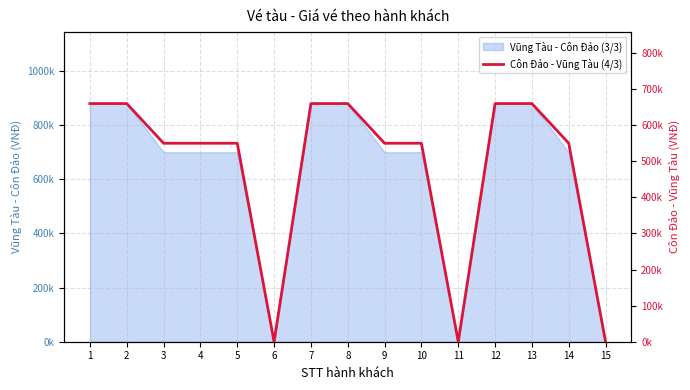

List the labels in order of value, largest first.

1, 2, 7, 8, 12, 13, 3, 4, 5, 9, 10, 14, 6, 11, 15